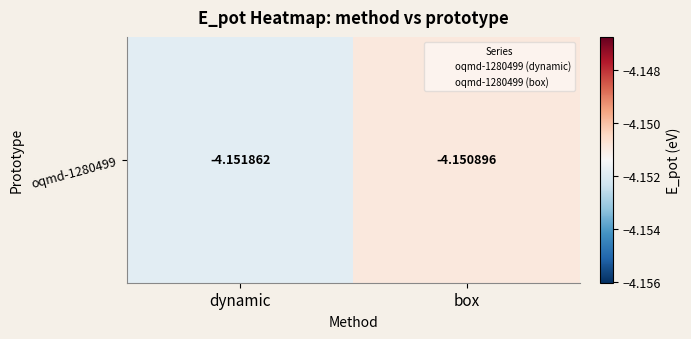

What is the sum of all values?

-8.3